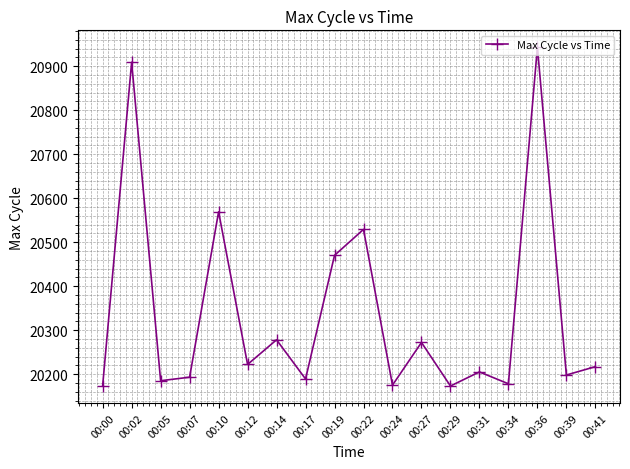

What is the value of the 10th point from the left?

20529